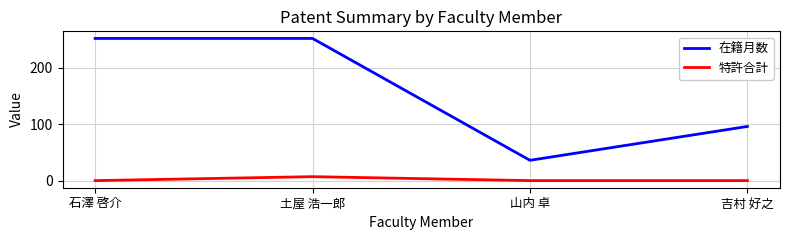

Which series has the largest total across all categories?

在籍月数